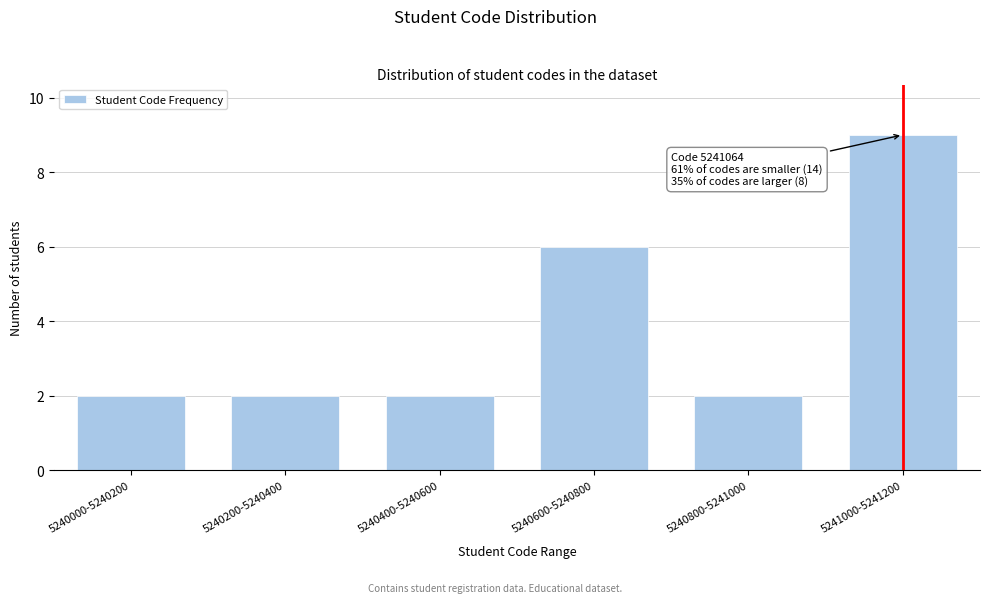

Reading left to right, list all the values displayed in this chart.

5240000-5240200=2	5240200-5240400=2	5240400-5240600=2	5240600-5240800=6	5240800-5241000=2	5241000-5241200=9